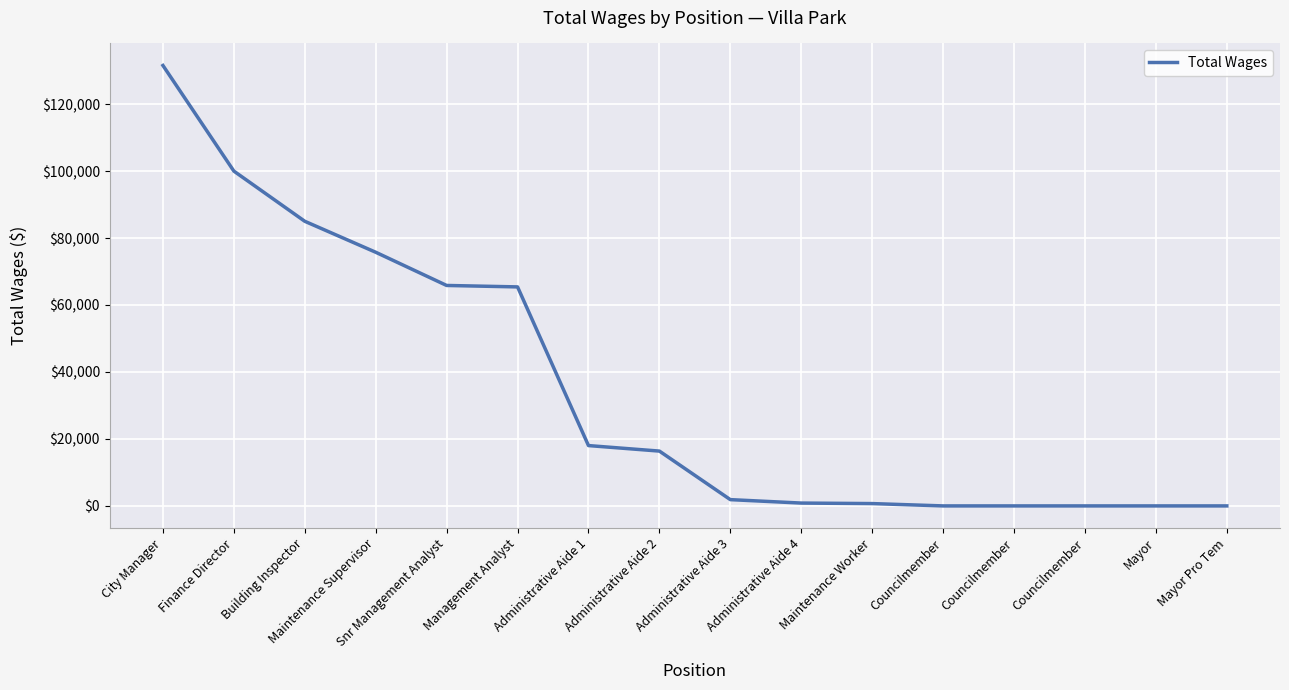

What is the maximum value shown in the chart?

131550